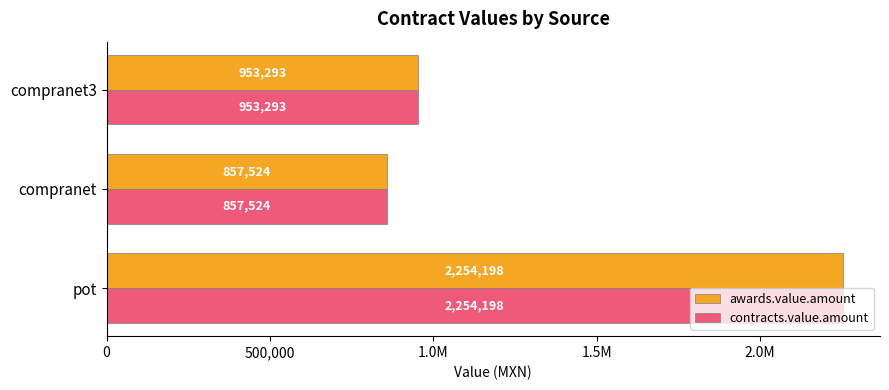

What are all the series names shown in the legend?

awards.value.amount, contracts.value.amount